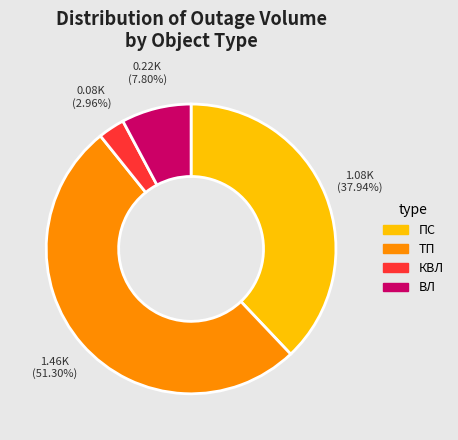

Which has a higher value, ПС or КВЛ?

ПС